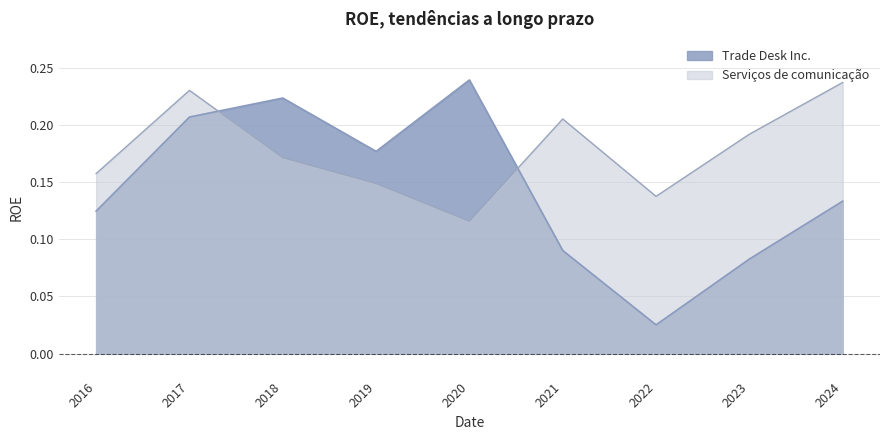

The value of Trade Desk Inc. at 2018 is 0.3. True or false?

False